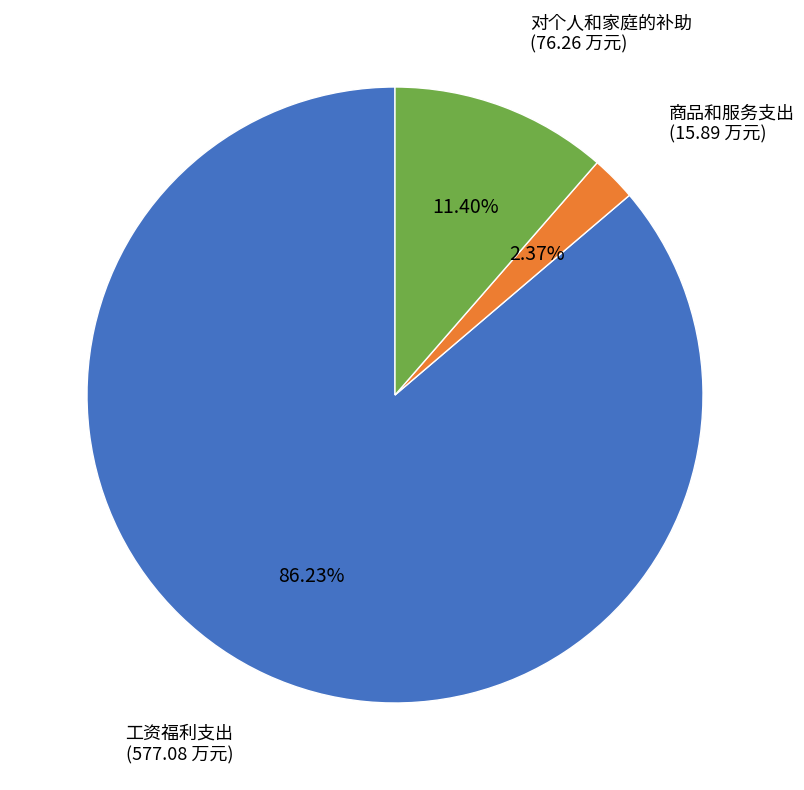

How many slices are in this pie chart?

3